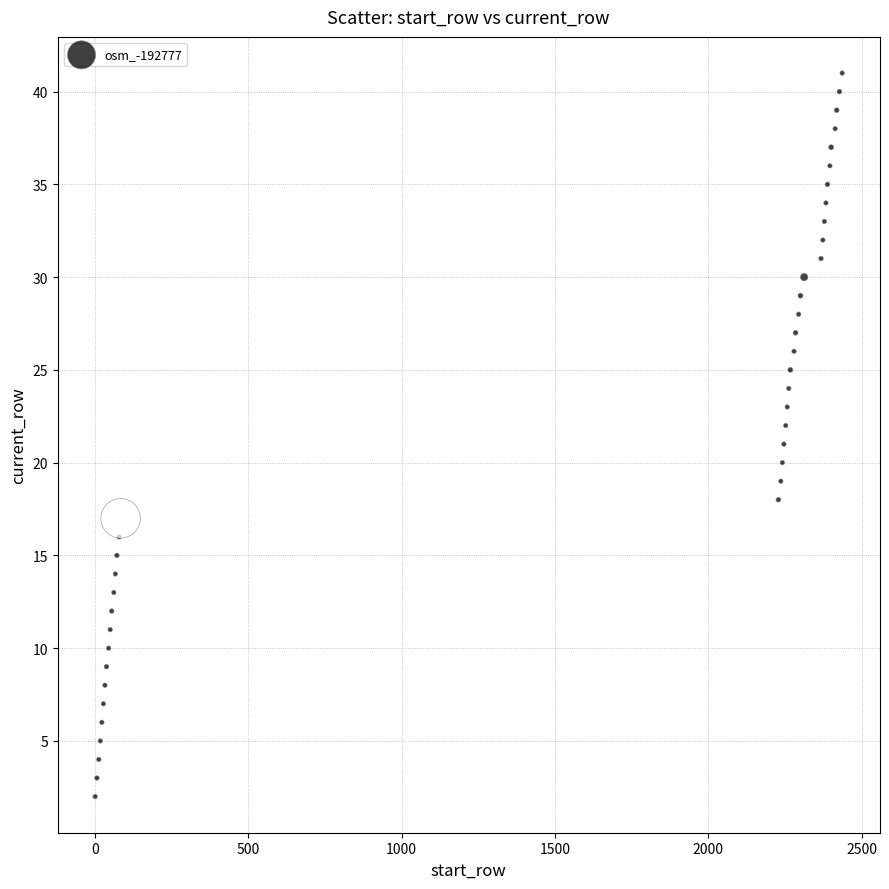

What is the range of X values (max minus min)?

2435